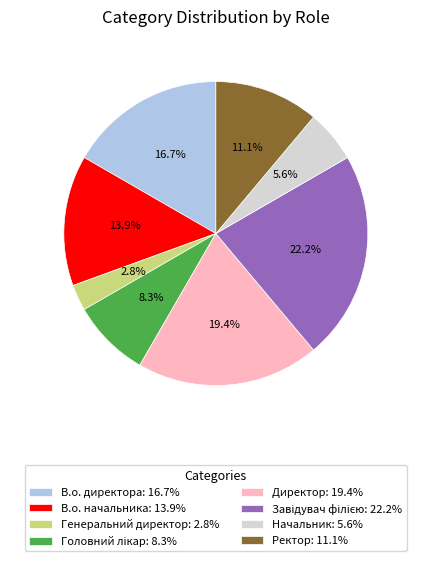

Is there any slice that represents more than half of the pie?

No